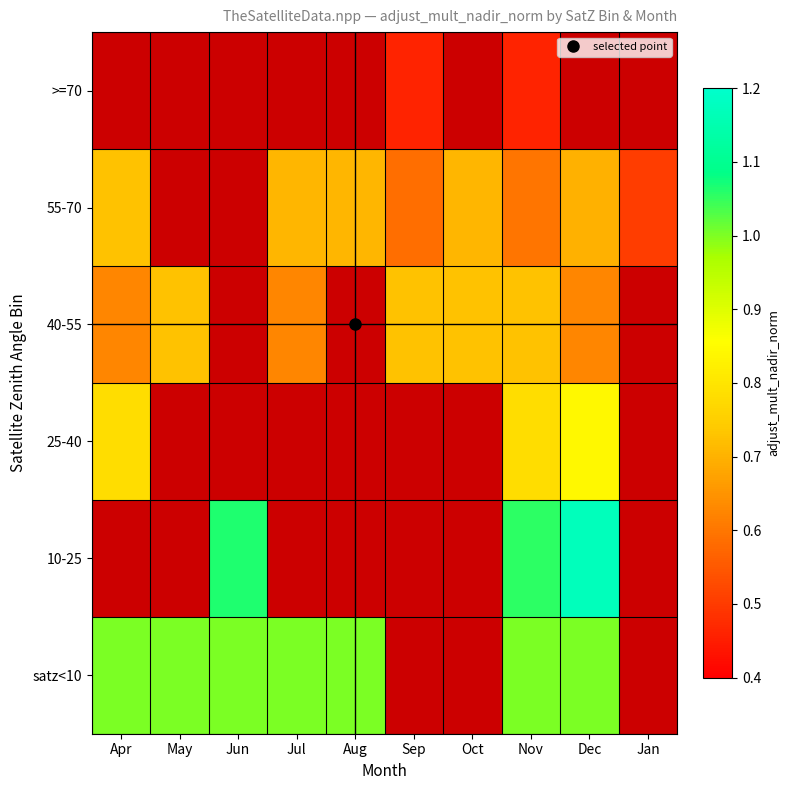

What is the maximum value for 55-70?

0.7